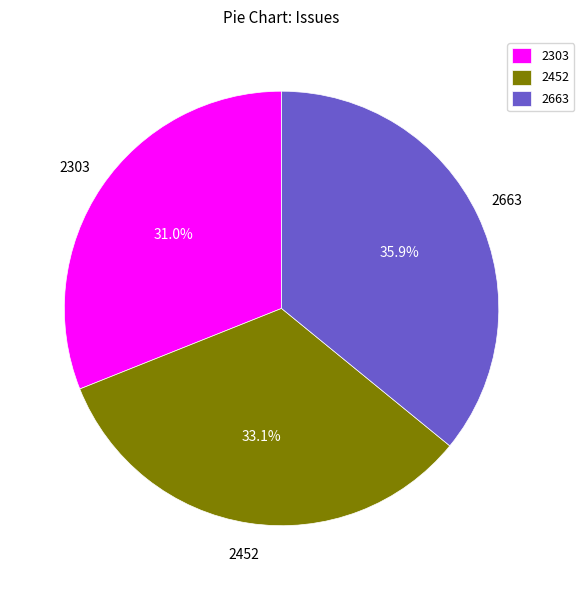

What percentage is NOT represented by 2303?

69.0%